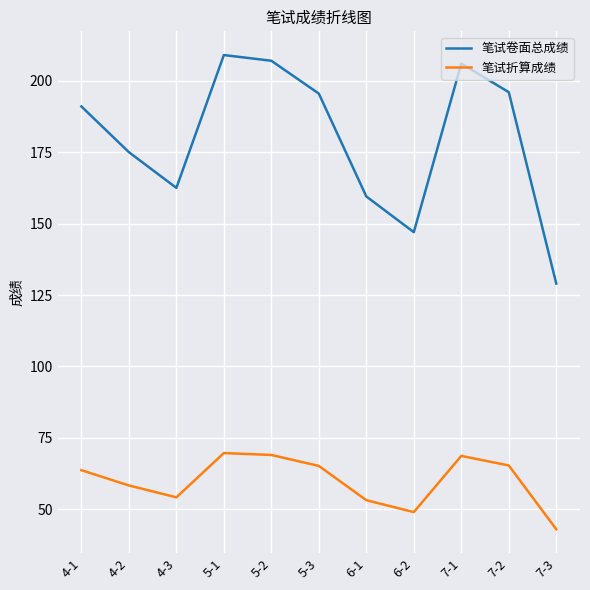

Read the 笔试折算成绩 value at 7-1.

68.7